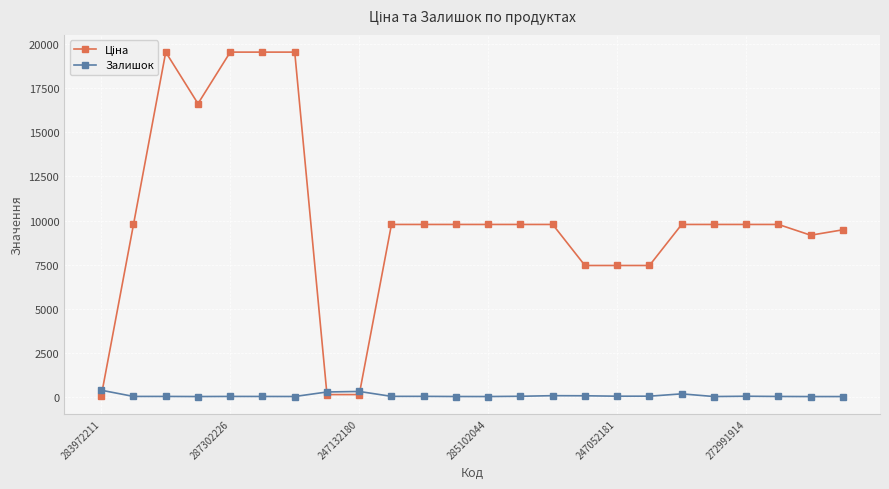

At how many categories does at least one series exceed 11328?

5